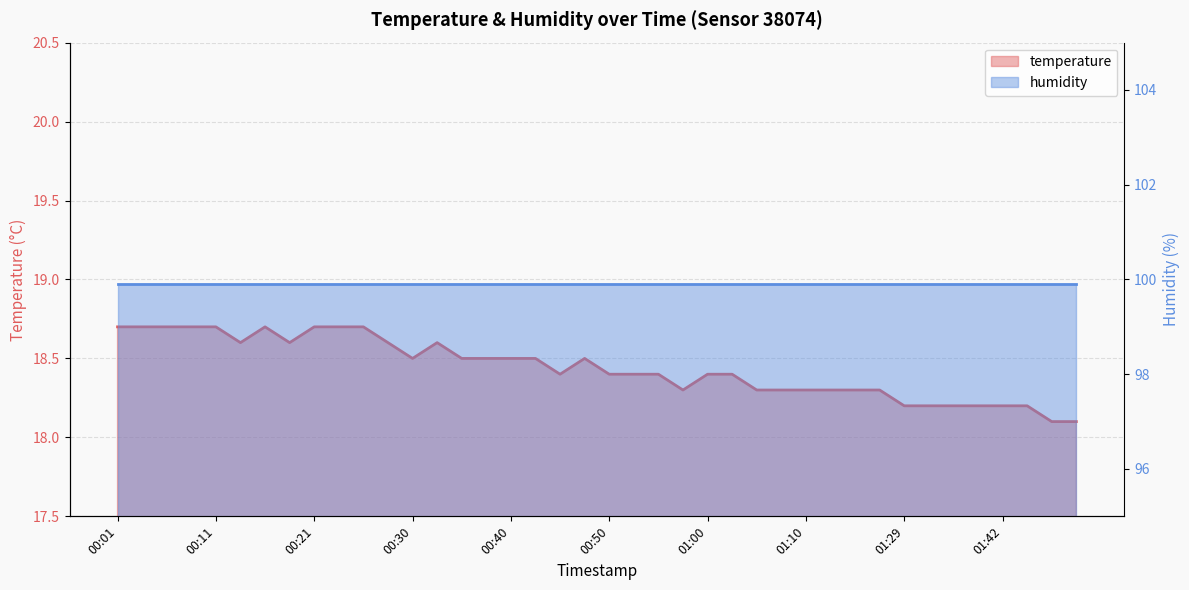

Reading left to right, what are all the values shown in this chart?

18.7	18.7	18.7	18.7	18.7	18.6	18.7	18.6	18.7	18.7	18.7	18.6	18.5	18.6	18.5	18.5	18.5	18.5	18.4	18.5	18.4	18.4	18.4	18.3	18.4	18.4	18.3	18.3	18.3	18.3	18.3	18.3	18.2	18.2	18.2	18.2	18.2	18.2	18.1	18.1